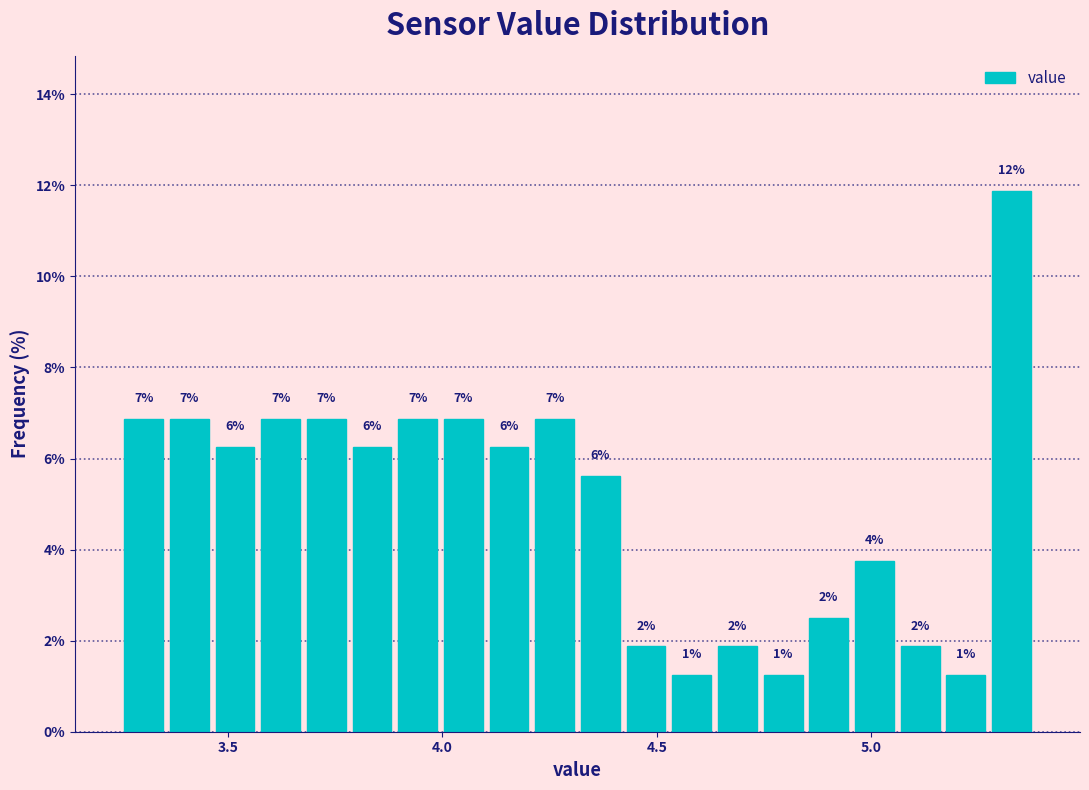

Read against the x-axis, roughly where is the centre of the tallest bar?

5.35